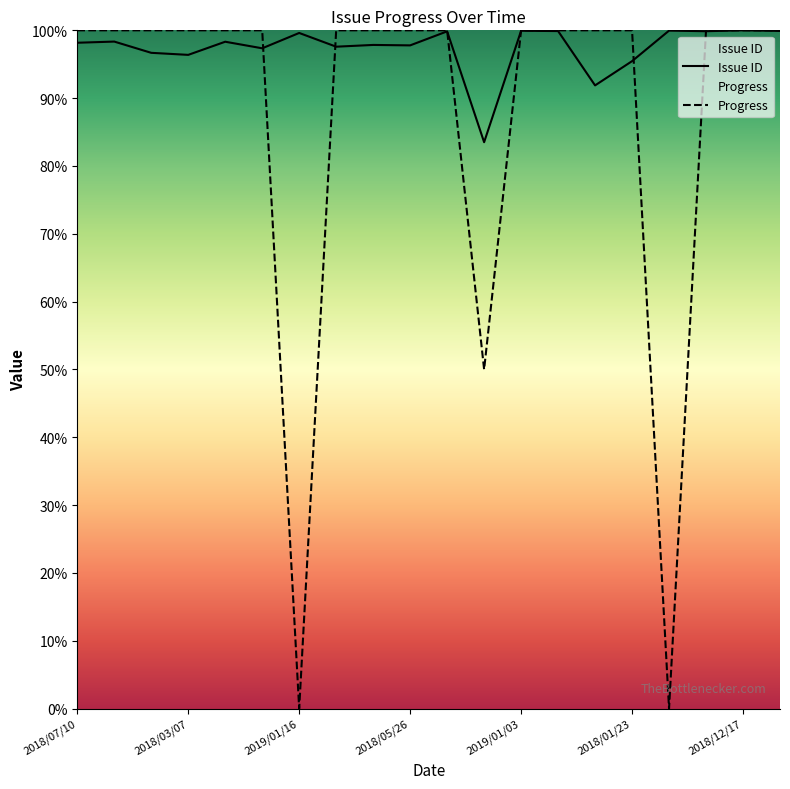

True or false: Progress has a value of 44.6 at 2018/12/14.

False